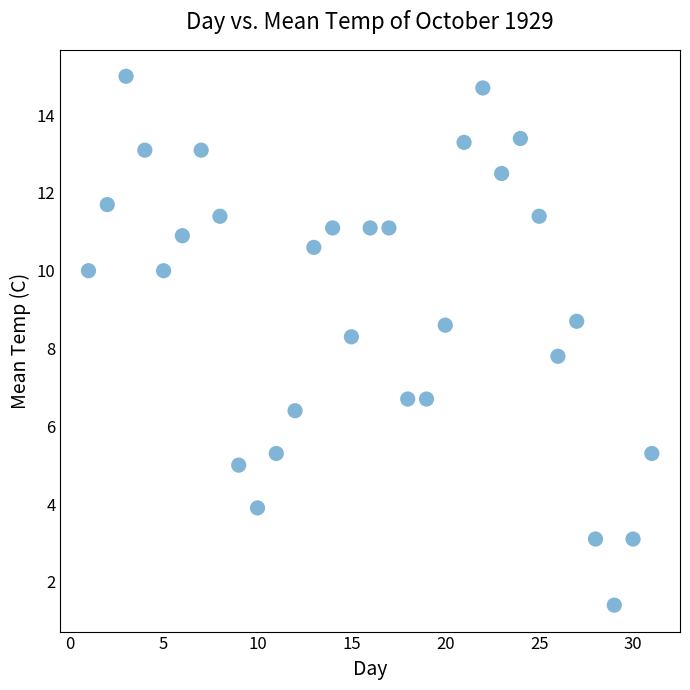

What is the range of Y values (max minus min)?

13.6